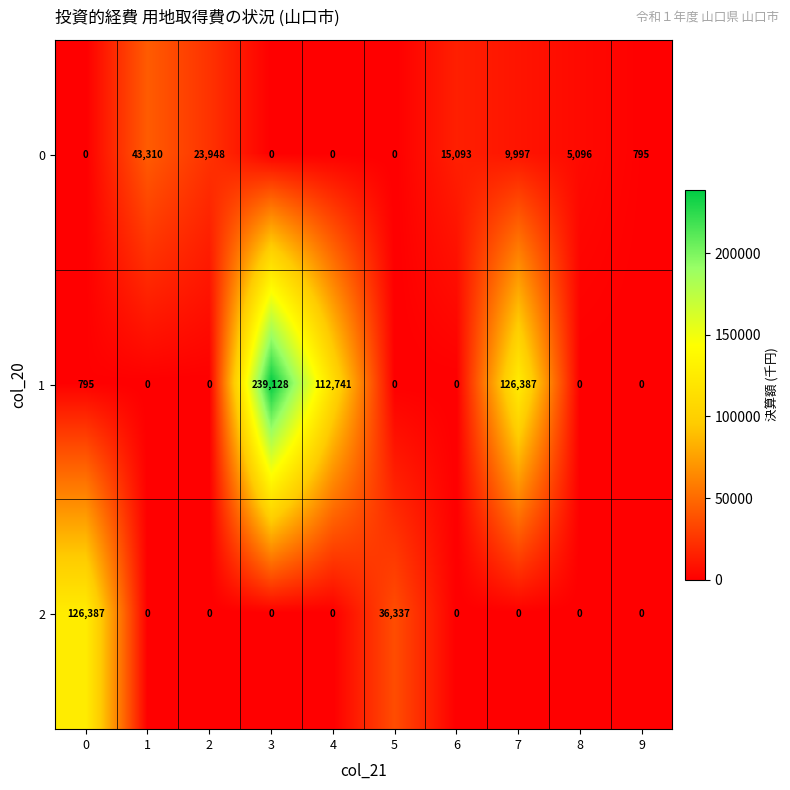

Between 1 and 4, which series saw the biggest shift?

1